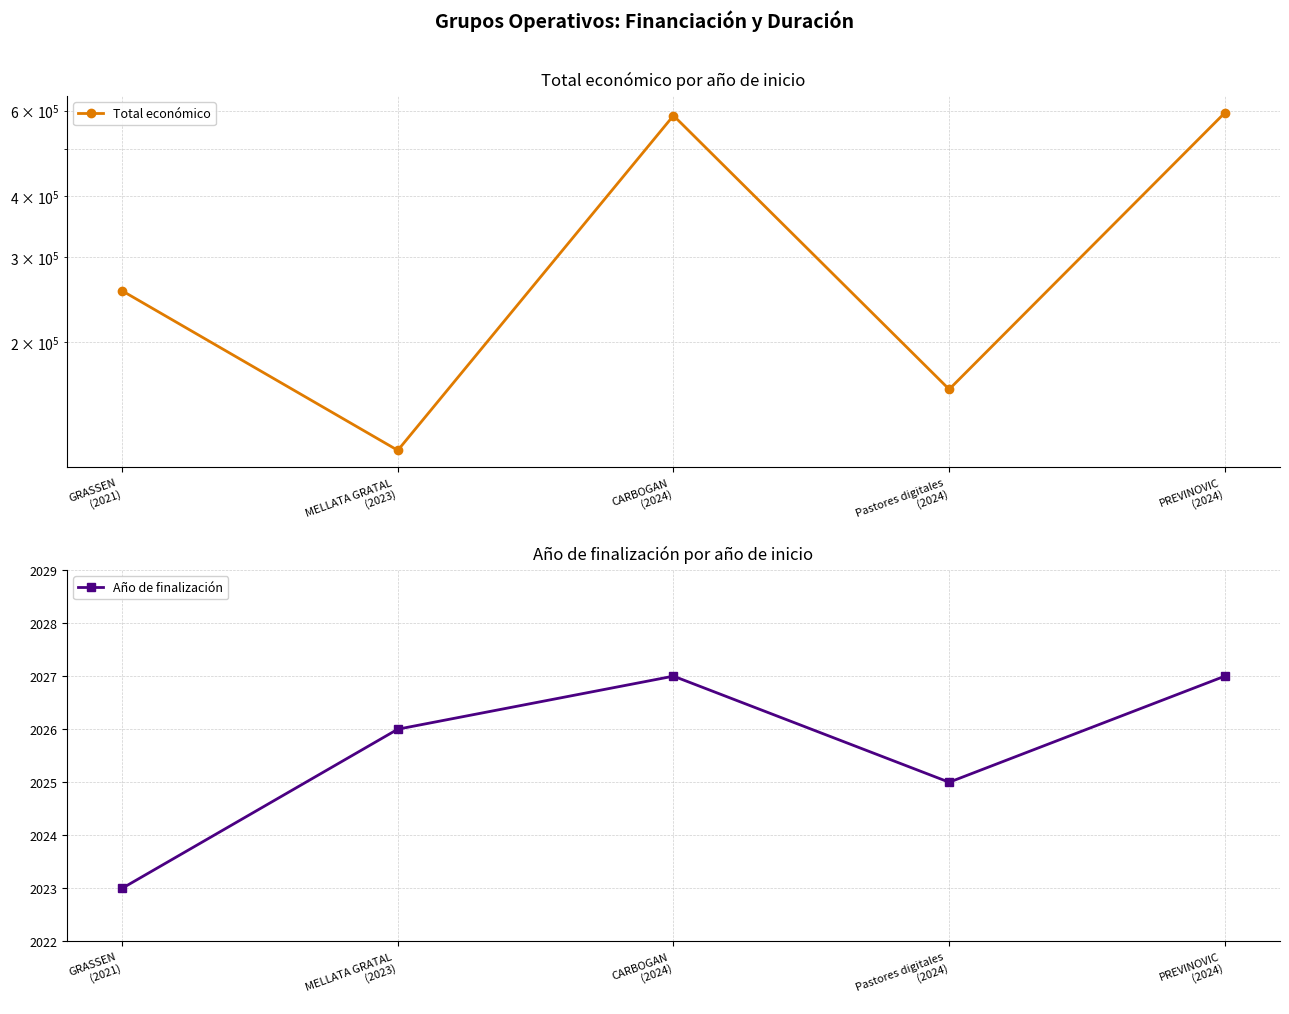

How many distinct data groups are displayed?

2